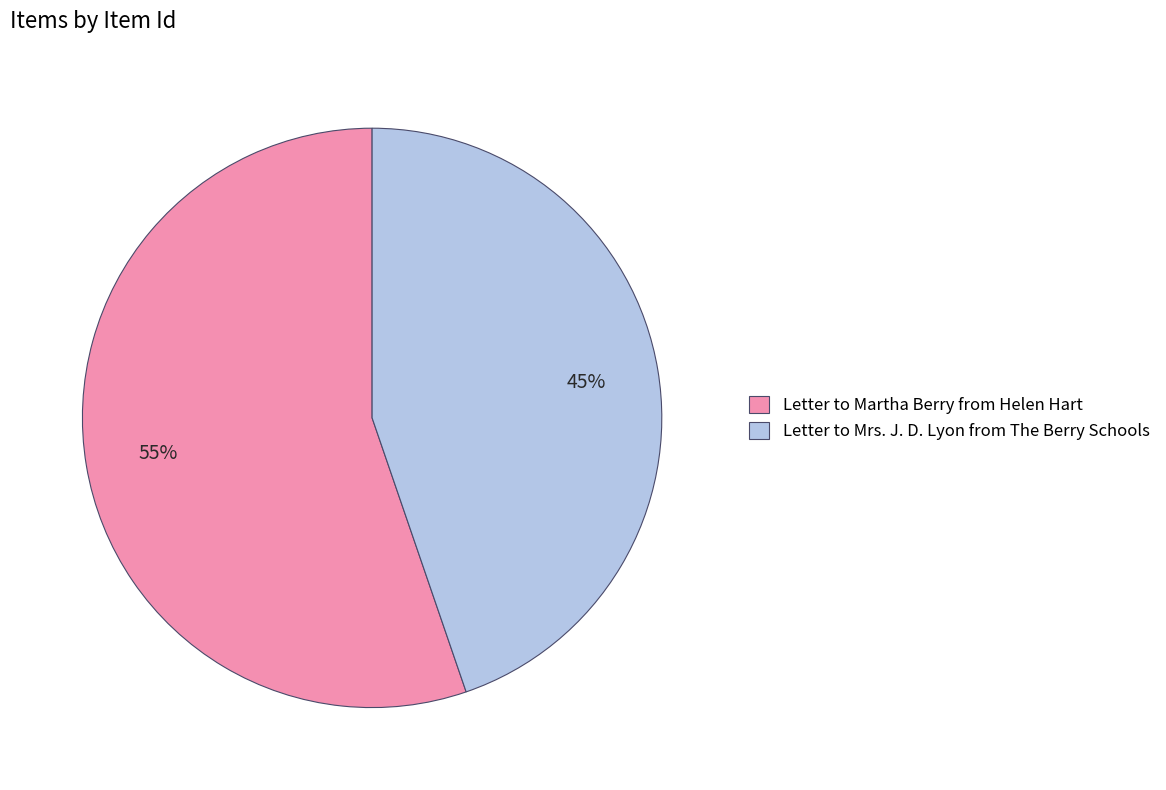

Is there a majority slice in this chart?

Yes